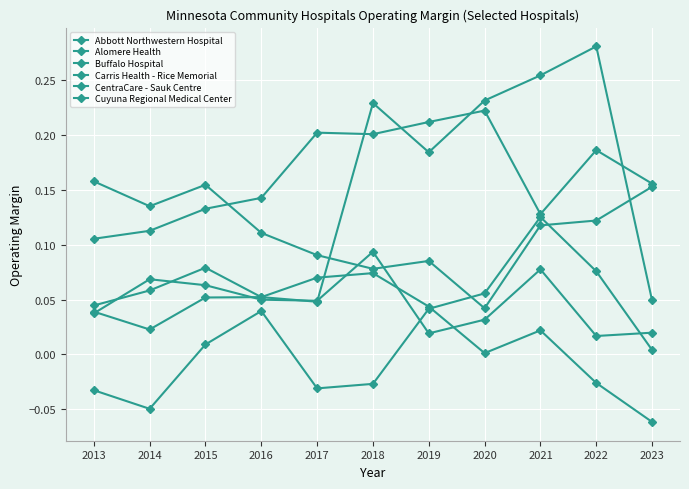

The Abbott Northwestern Hospital series shows -0.0 at 2022. True or false?

True